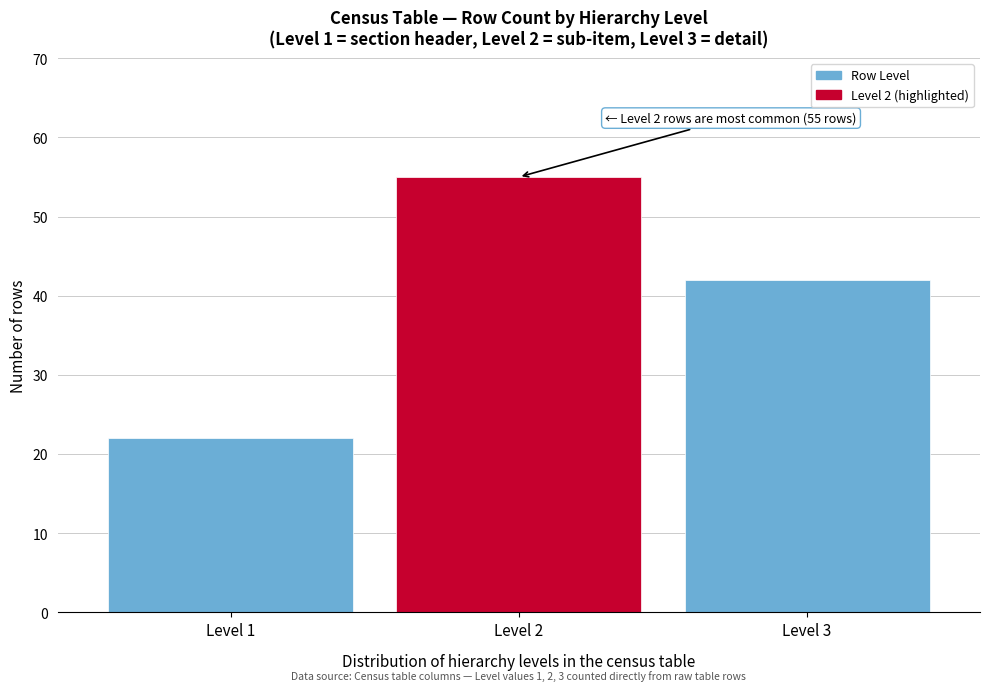

Reading left to right, transcribe all the data shown in this chart.

Level 1=22	Level 2=55	Level 3=42